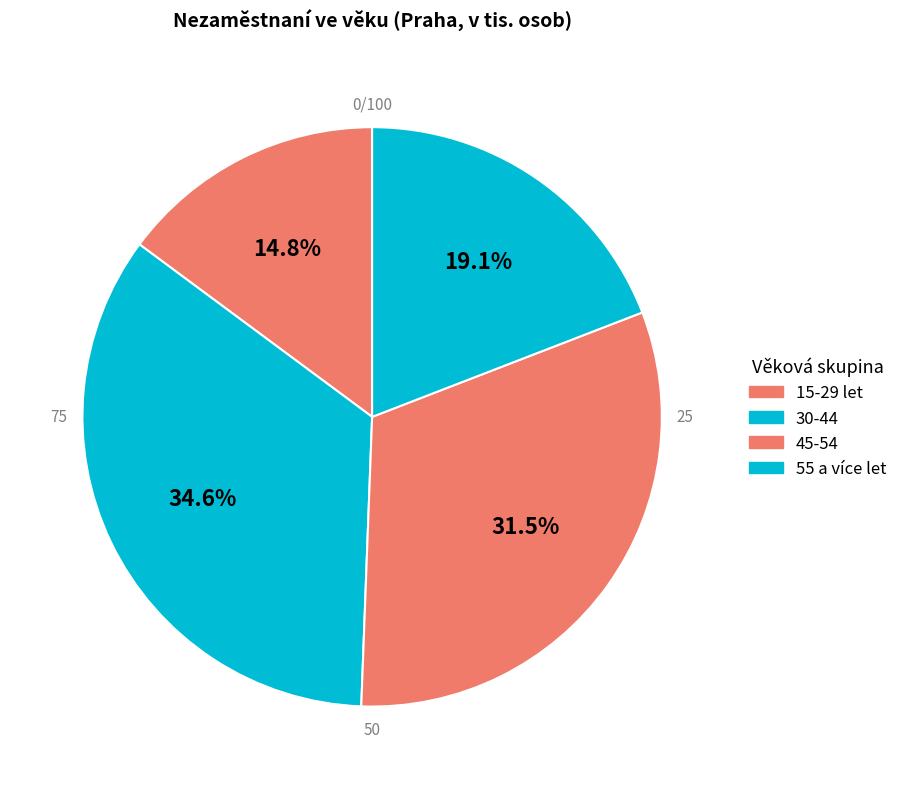

True or false: 15-29 let accounts for 5% of the total.

False